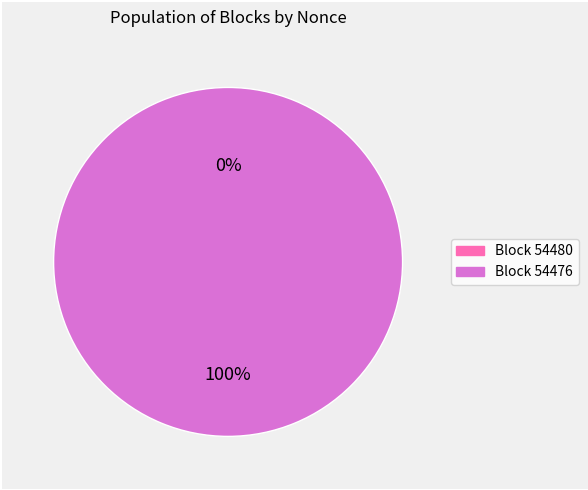

What is the largest slice in the pie chart?

54476